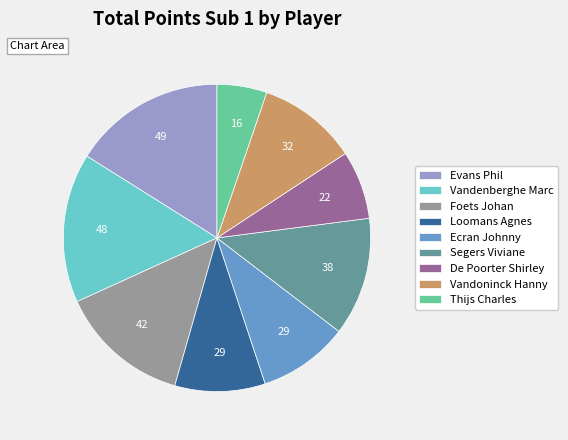

Does any single category account for the majority?

No